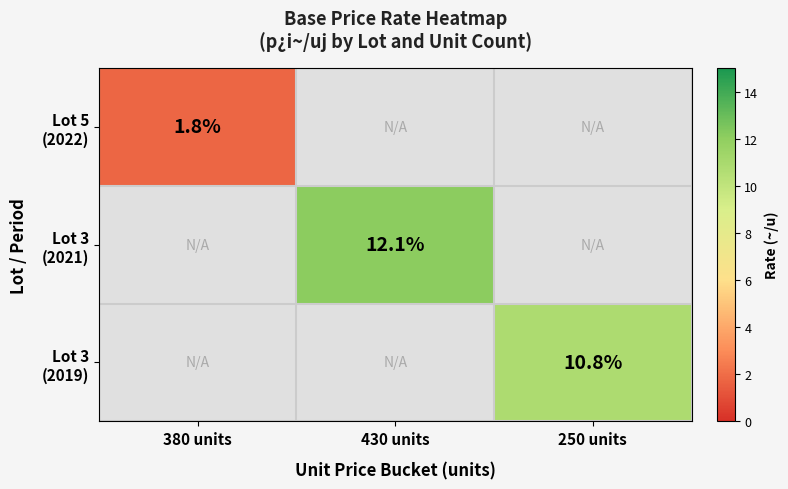

At how many categories does at least one series exceed 2?

2